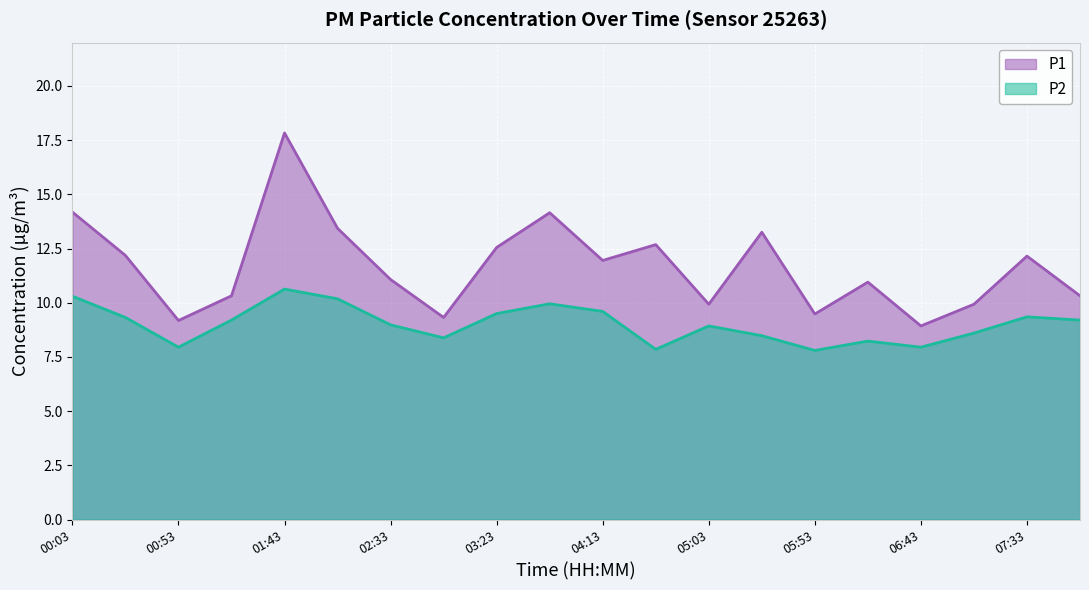

Which series has the largest total across all categories?

P1